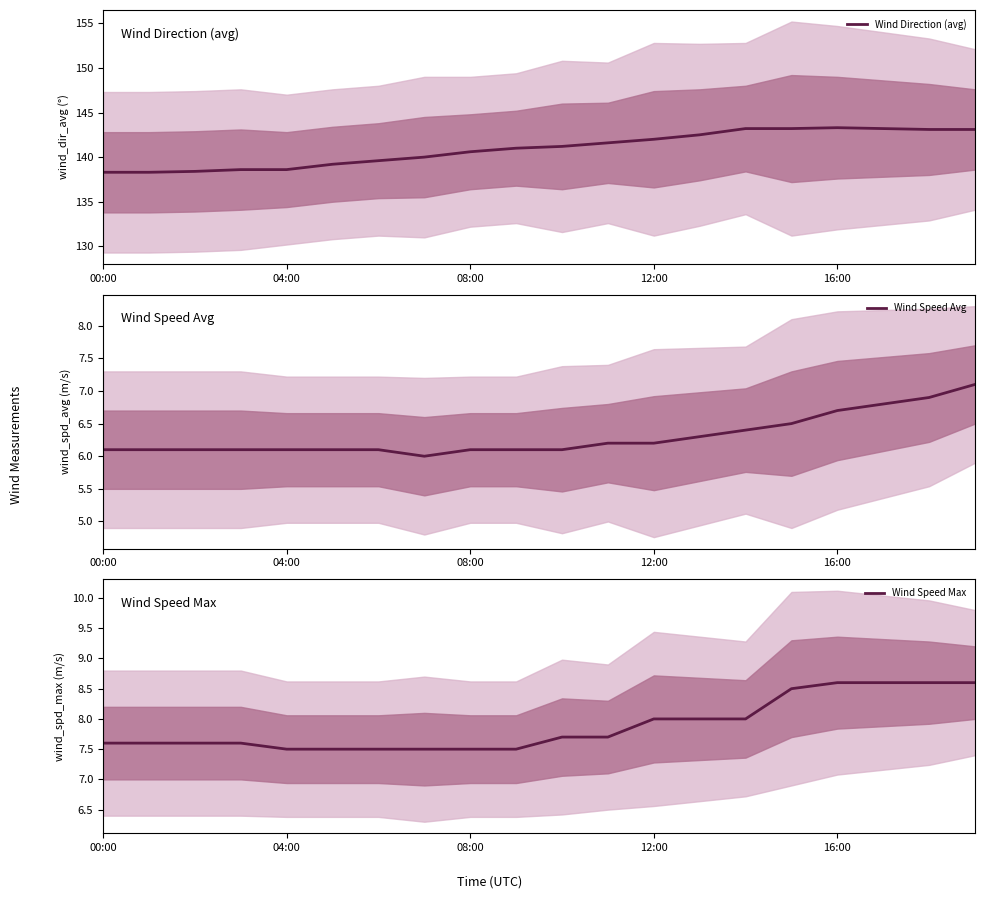

What is the lowest value of the Wind Direction (avg) series?

138.3